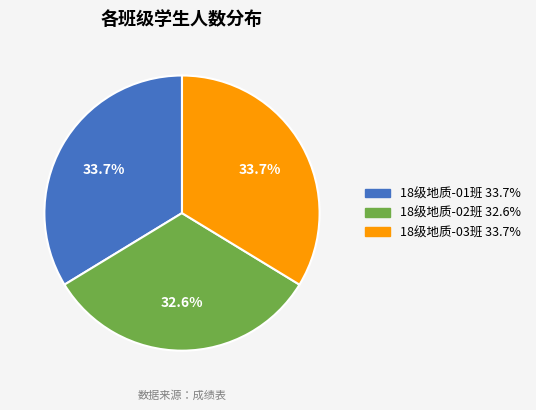

What percentage do 18级地质-02班 and 18级地质-03班 together represent?

66.3%